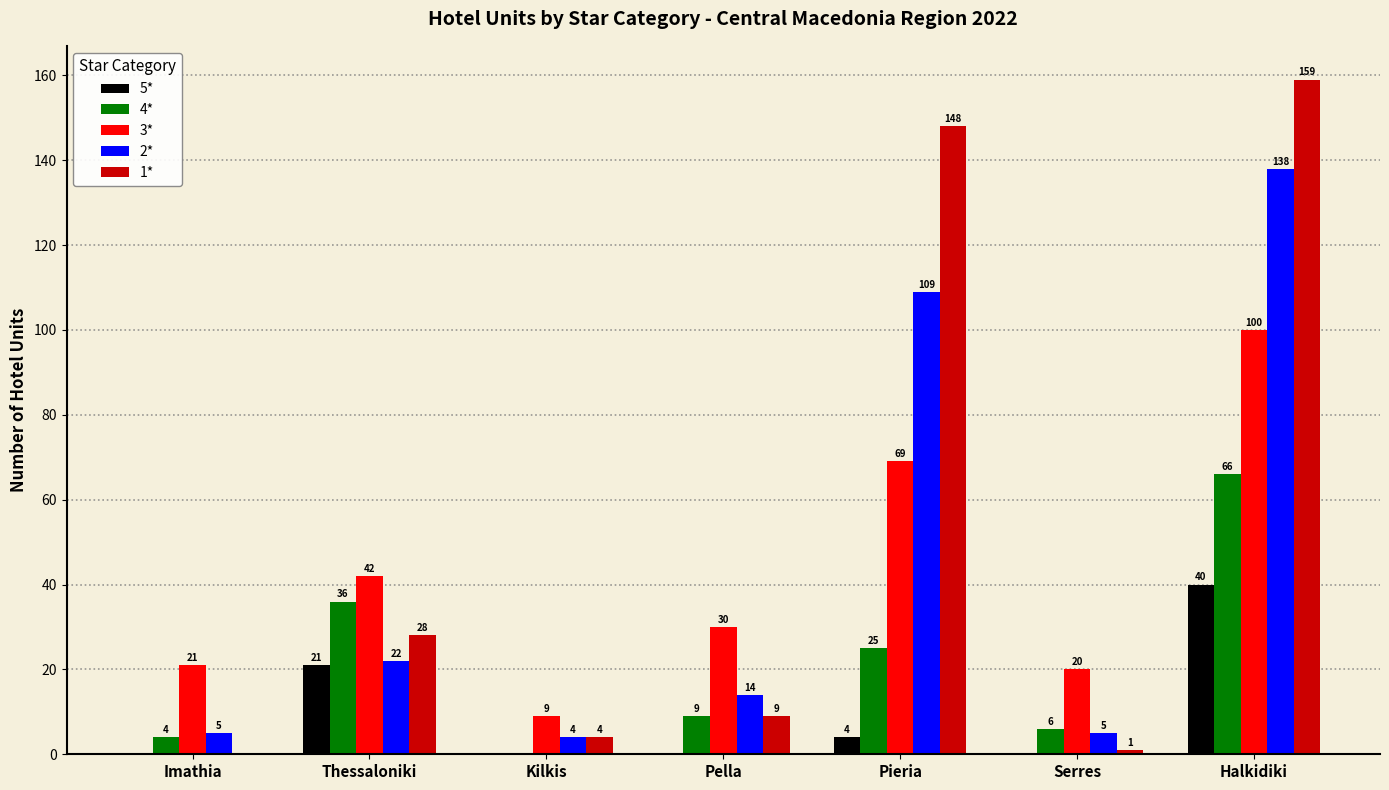

Read the 1* value at Thessaloniki, to the nearest 5.

30